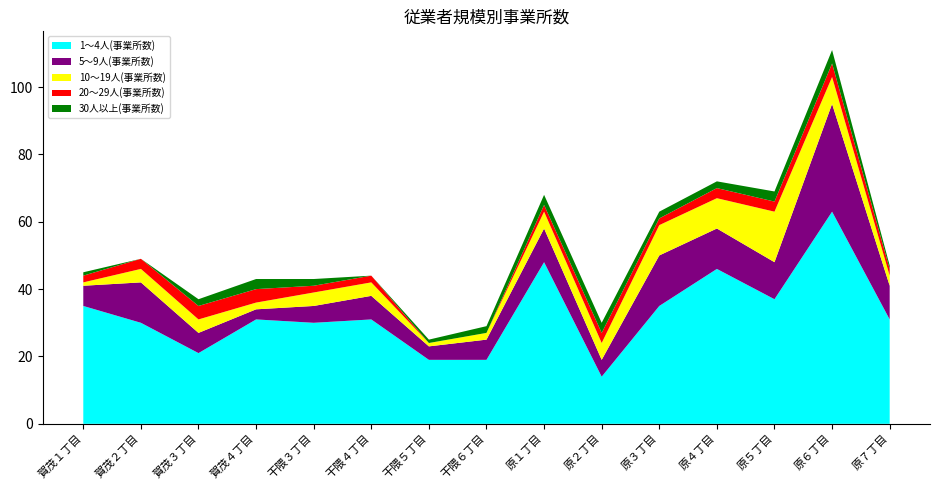

Reading left to right, extract all data points from this chart.

1～4人(事業所数): 35	30	21	31	30	31	19	19	48	14	35	46	37	63	31
5～9人(事業所数): 6	12	6	3	5	7	4	6	10	5	15	12	11	32	10
10～19人(事業所数): 1	4	4	2	4	4	1	2	5	5	9	9	15	8	3
20～29人(事業所数): 2	3	4	4	2	2	0	0	2	3	2	3	3	4	2
30人以上(事業所数): 1	0	2	3	2	0	1	2	3	3	2	2	3	4	1